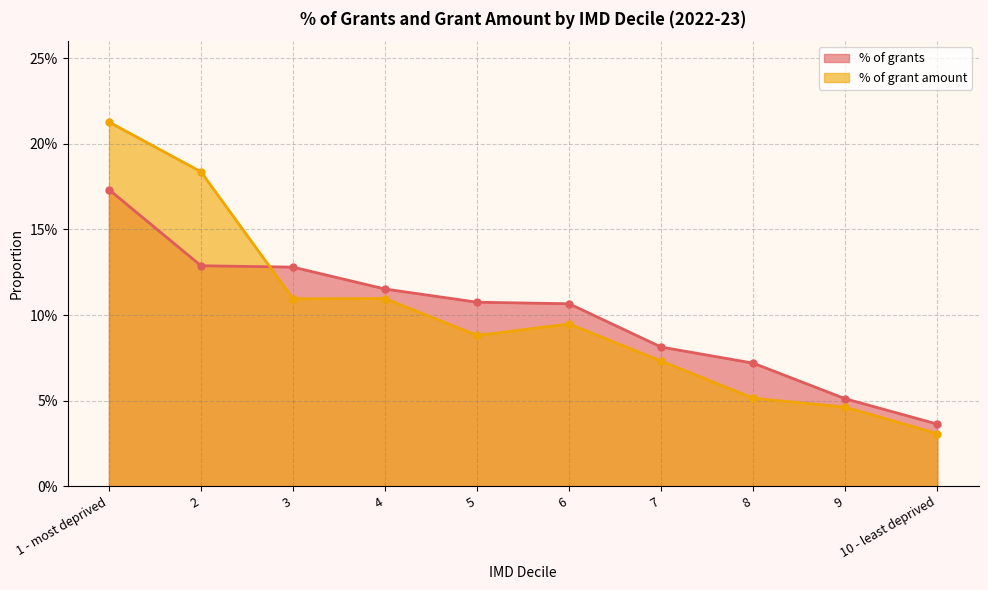

Count the % of grant amount values in the range 0 to 1.

10